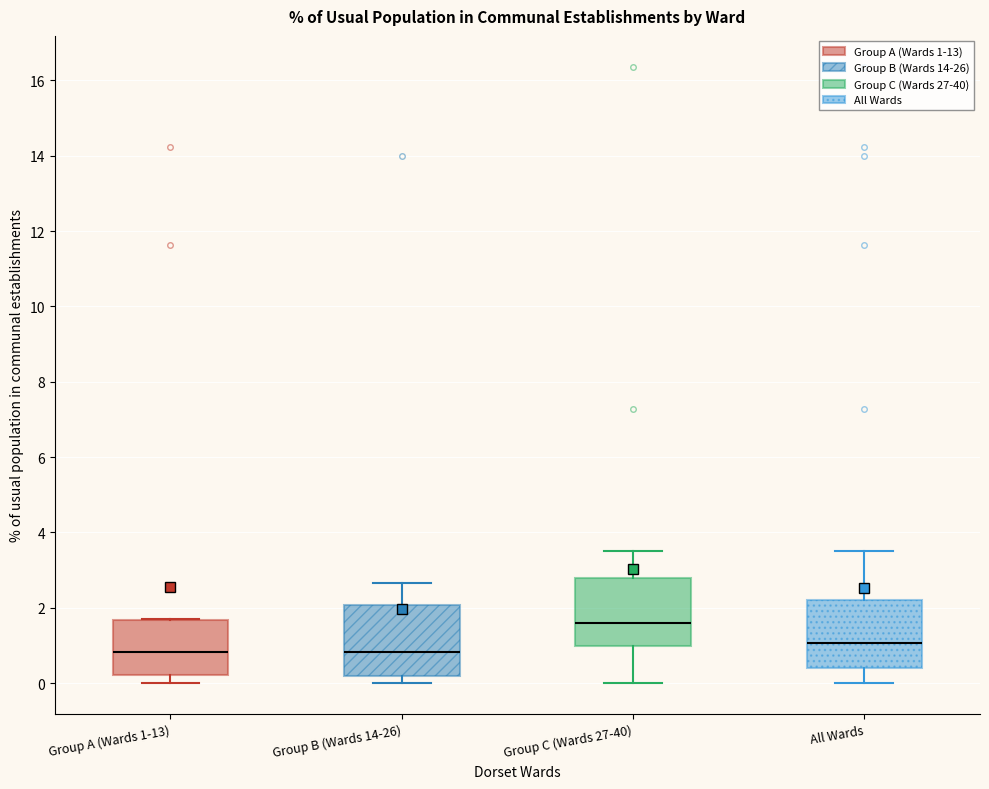

Reading left to right, read every box against the y-axis: the position of its median line, the range the box covers, and the ends of its whiskers. The values are not printed on the chart, so give them approximately, as read against the axis.

Group A (Wards 1-13): median 0.8, box 0.2 to 1.6, whiskers 0.0 to 1.8
Group B (Wards 14-26): median 0.8, box 0.2 to 2.0, whiskers 0.0 to 2.6
Group C (Wards 27-40): median 1.6, box 1.0 to 2.8, whiskers 0.0 to 3.6
All Wards: median 1.0, box 0.4 to 2.2, whiskers 0.0 to 3.6